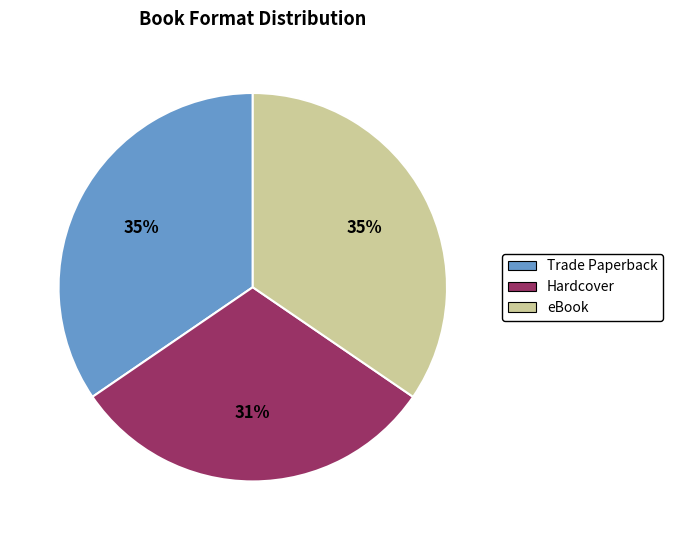

Is it true that eBook is 42% of the pie?

False